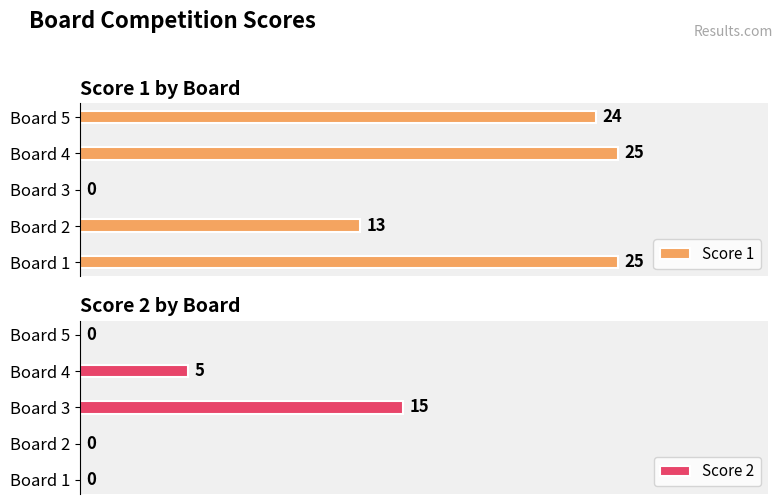

Which series changed the most between Board 2 and Board 5?

Score 1